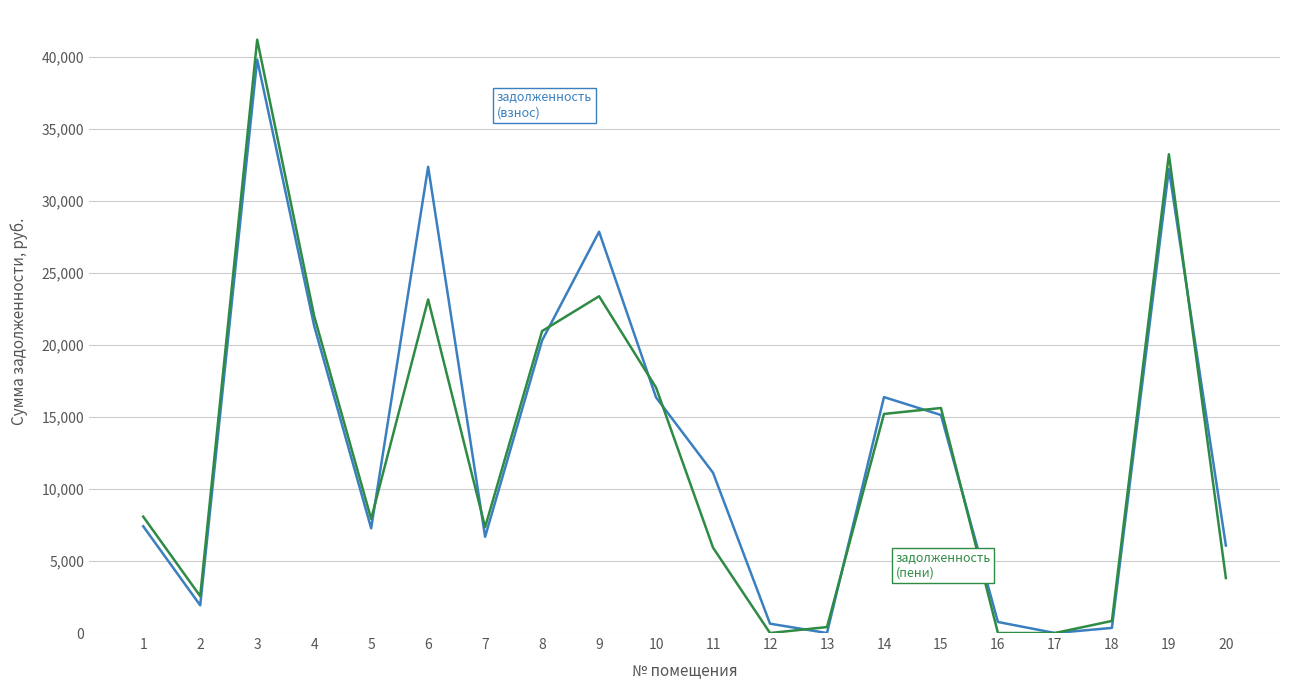

What is the difference between the highest and lowest values at 19?

1035.4